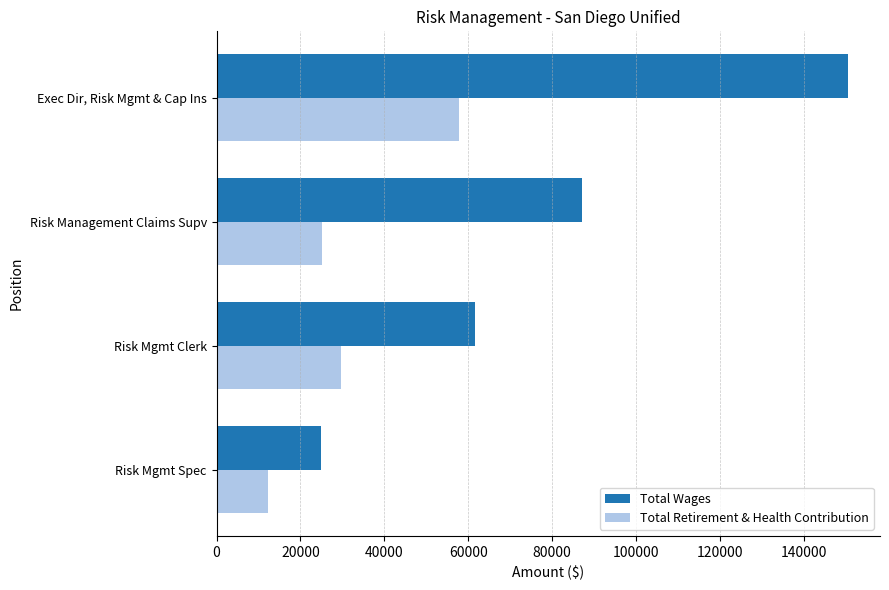

Rank the series at Risk Management Claims Supv from highest to lowest value.

Total Wages, Total Retirement & Health Contribution